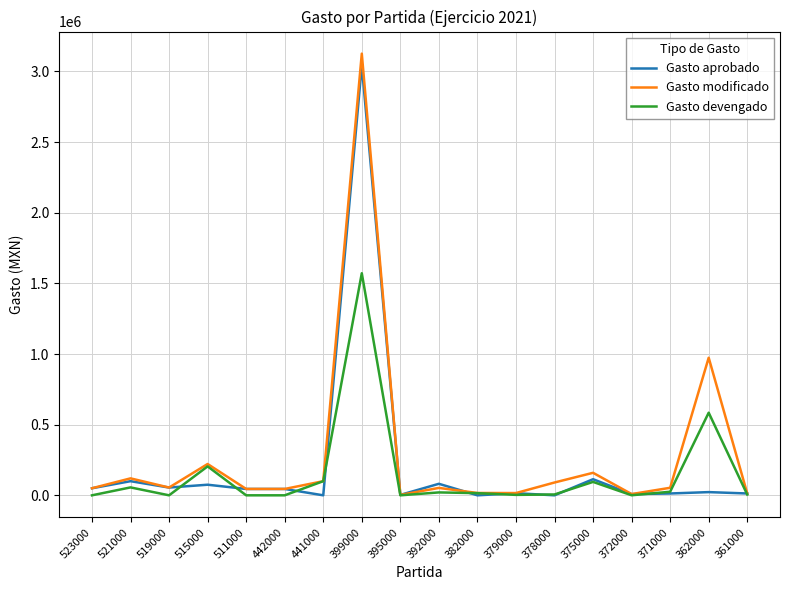

At which category is the sum across all series the highest?

399000